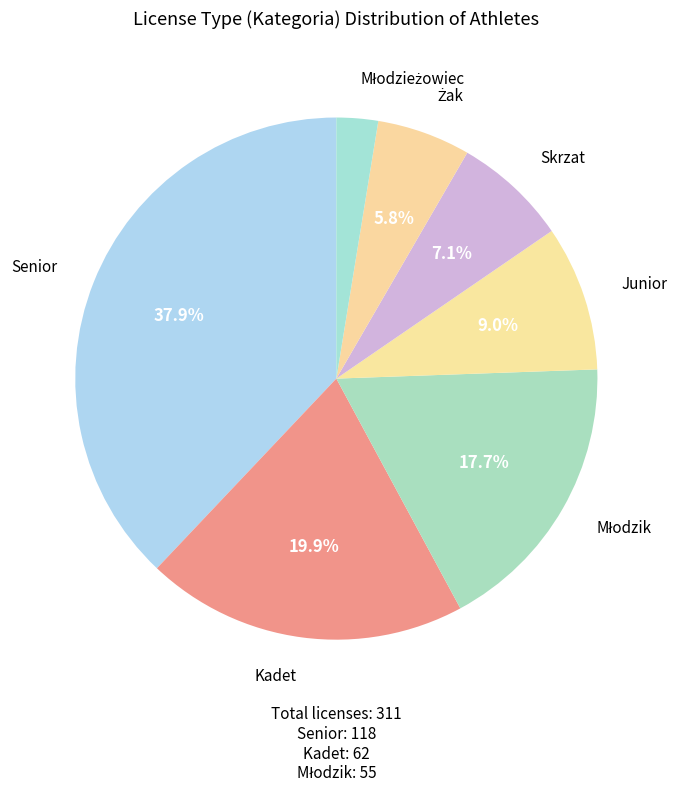

Do Skrzat and Senior together represent more than half of the pie?

No